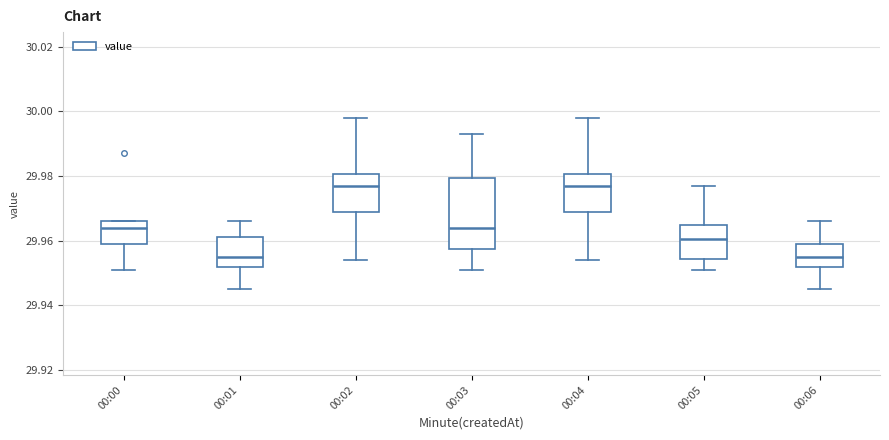

Reading left to right, read every box against the y-axis: the position of its median line, the range the box covers, and the ends of its whiskers. The values are not printed on the chart, so give them approximately, as read against the axis.

00:00: median 29.964, box 29.960 to 29.966, whiskers 29.952 to 29.966
00:01: median 29.956, box 29.952 to 29.962, whiskers 29.946 to 29.966
00:02: median 29.978, box 29.968 to 29.980, whiskers 29.954 to 29.998
00:03: median 29.964, box 29.958 to 29.980, whiskers 29.952 to 29.994
00:04: median 29.978, box 29.968 to 29.980, whiskers 29.954 to 29.998
00:05: median 29.960, box 29.954 to 29.966, whiskers 29.952 to 29.978
00:06: median 29.956, box 29.952 to 29.960, whiskers 29.946 to 29.966